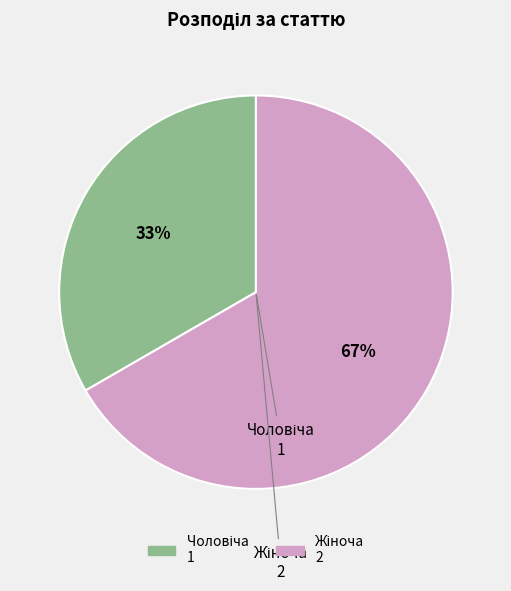

To the nearest percent, what is the average slice percentage?

50%